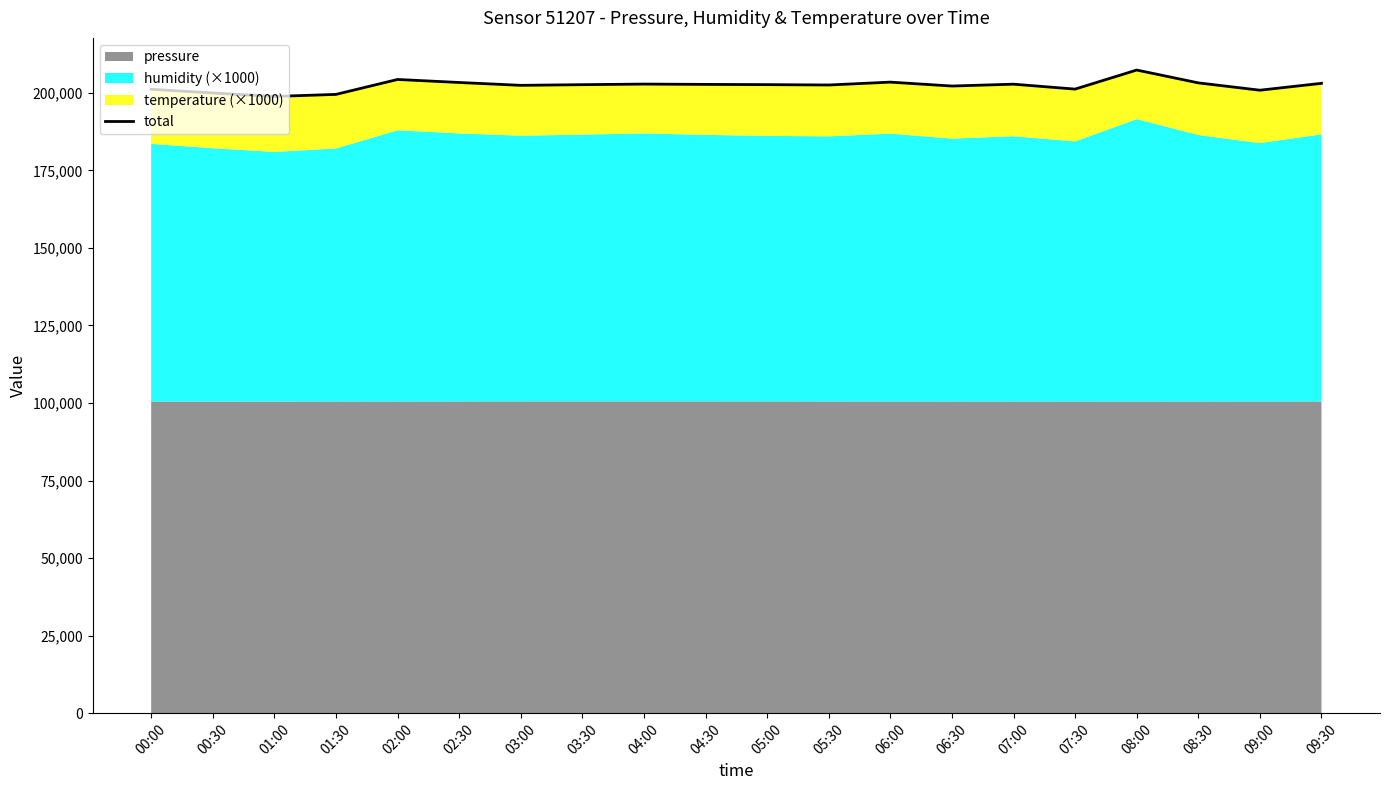

List the labels in order of value, largest first.

08:00, 02:00, 06:00, 02:30, 08:30, 09:30, 04:00, 07:00, 04:30, 05:00, 03:30, 05:30, 03:00, 06:30, 07:30, 00:00, 09:00, 00:30, 01:30, 01:00